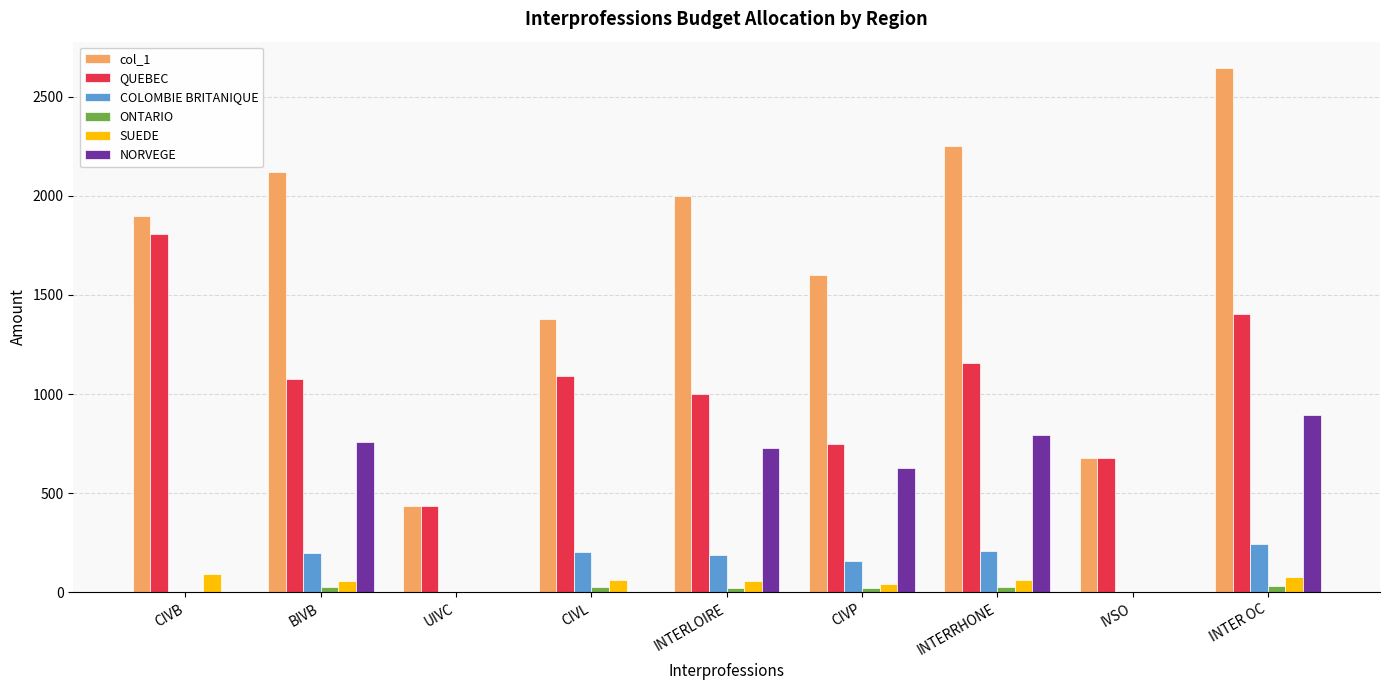

Which series changed the most between CIVL and INTERLOIRE?

NORVEGE